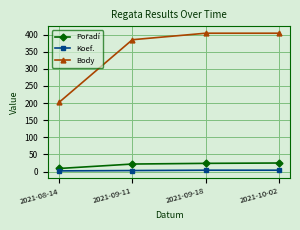

Which series has the largest total across all categories?

Body